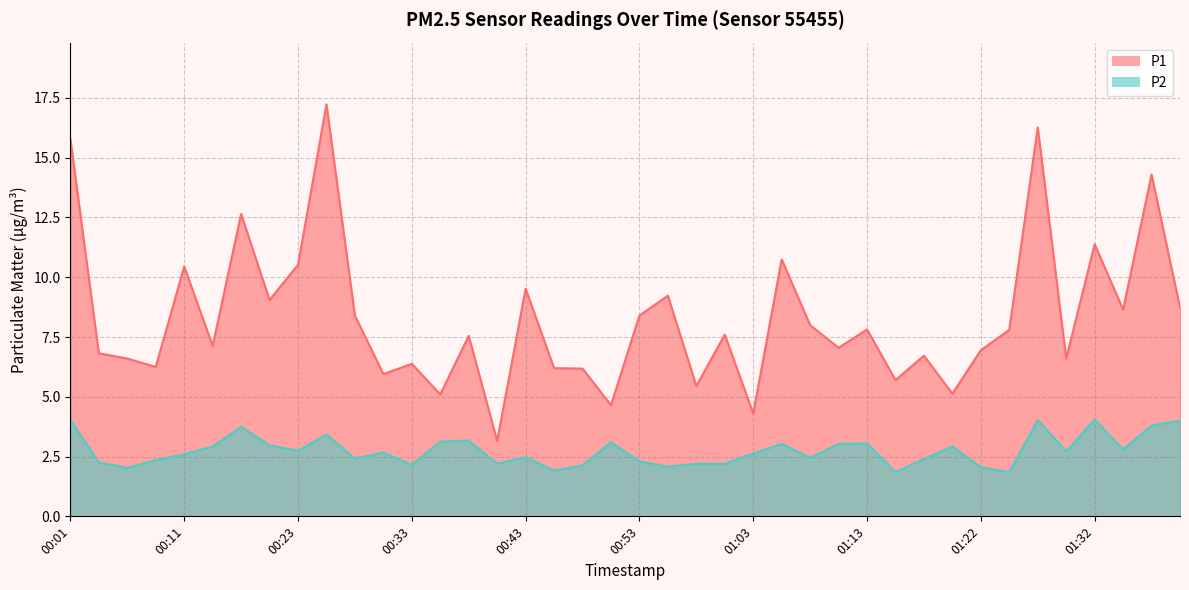

What is the label of the 22nd point from the left?

00:56